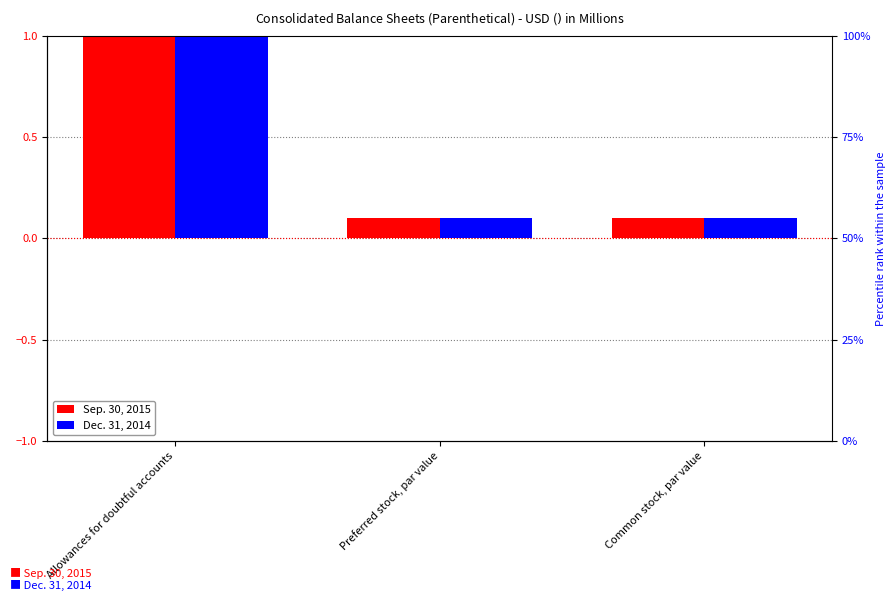

At which category does the chart reach its peak across all series?

Allowances for doubtful accounts